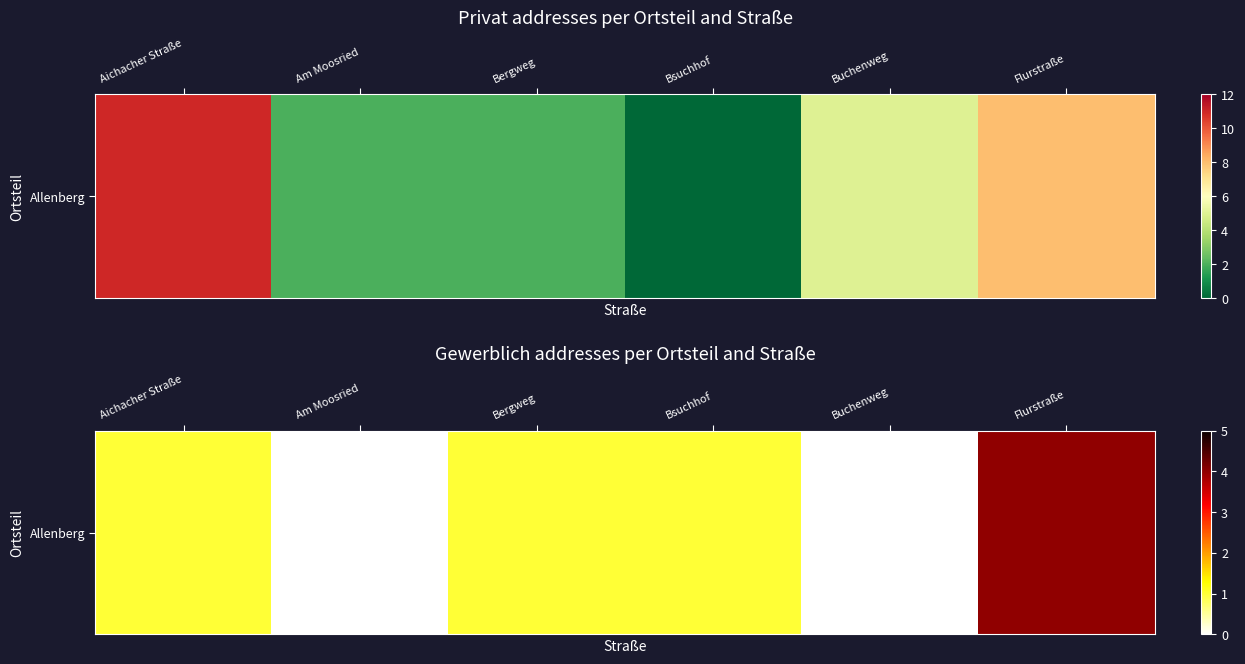

Where is the data nearest to the value 2?

Aichacher Straße